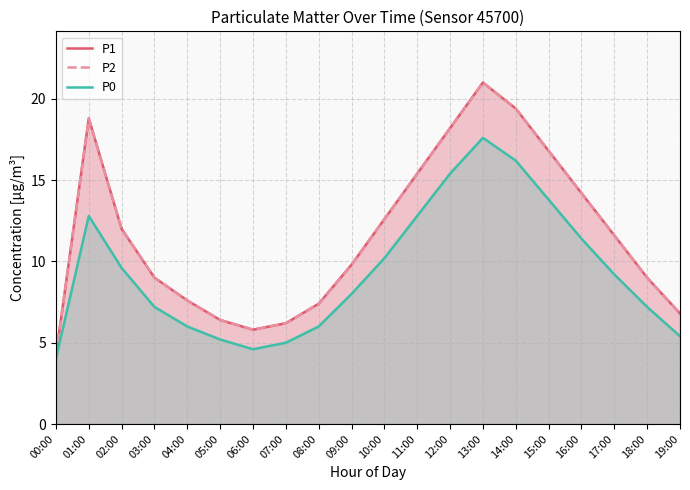

At which category does P0 reach its first local peak?

01:00